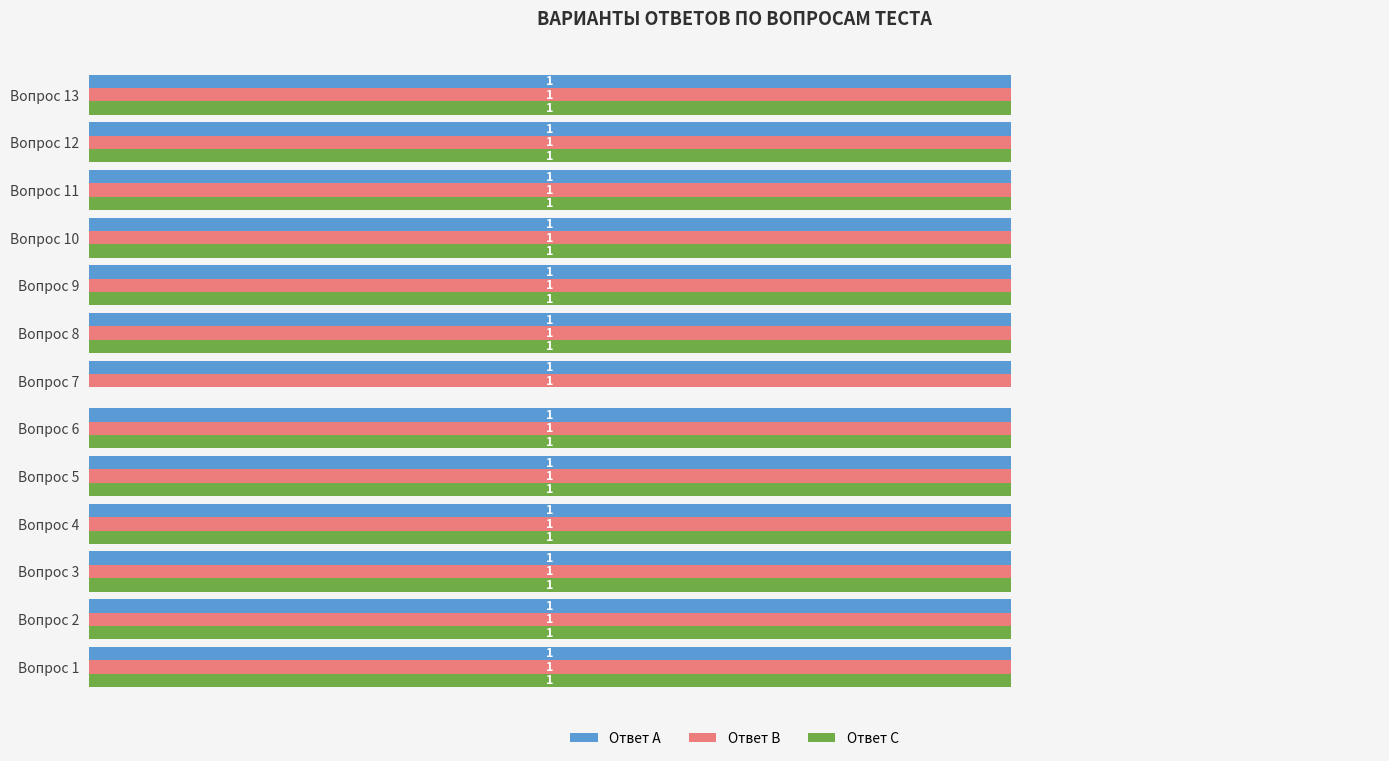

Between Вопрос 2 and Вопрос 7, which series saw the biggest shift?

Ответ C